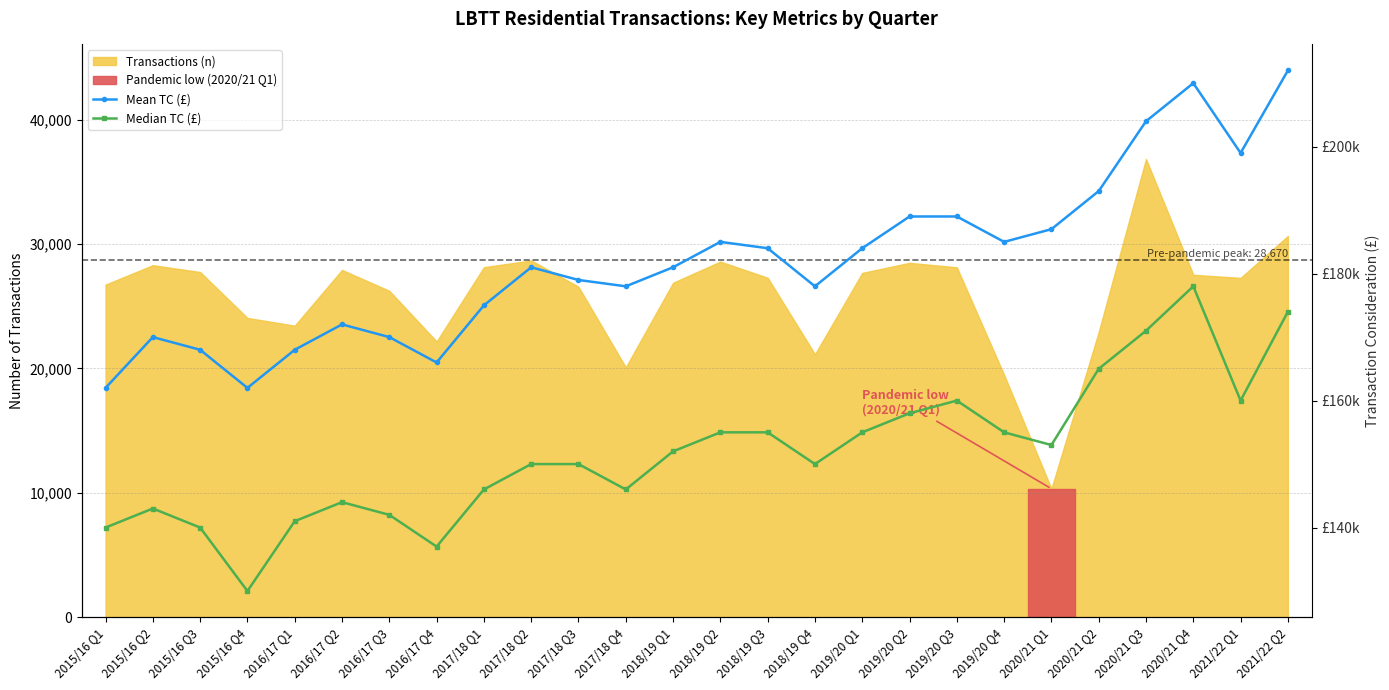

List the series in order of their overall mean, highest first.

Mean TC (£), Median TC (£)